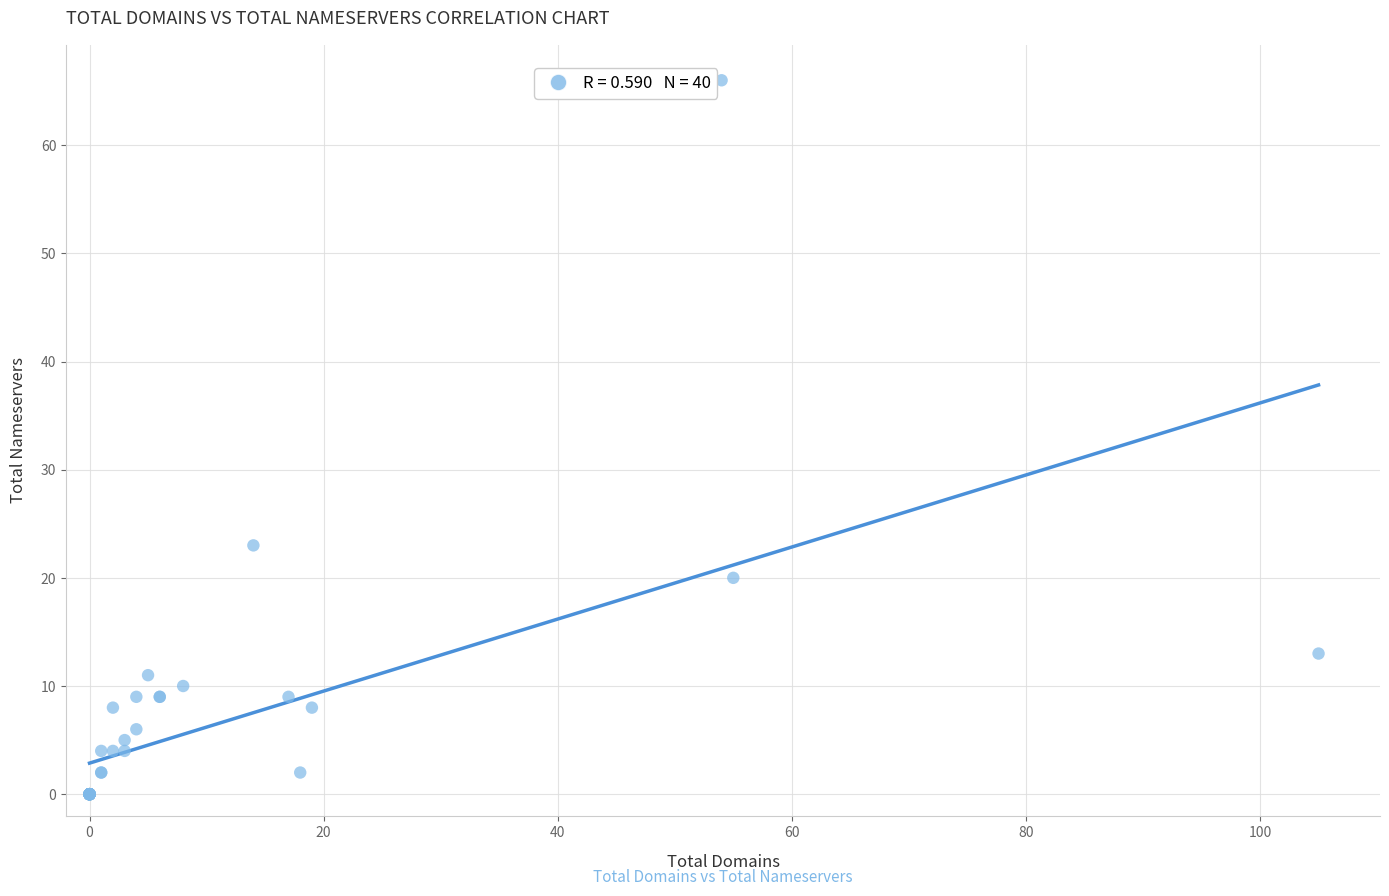

What Y value in the scatter plot is closest to 33?

23